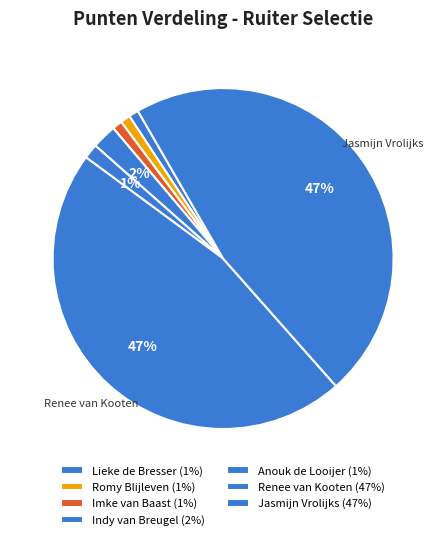

Count the number of slices in the pie.

7